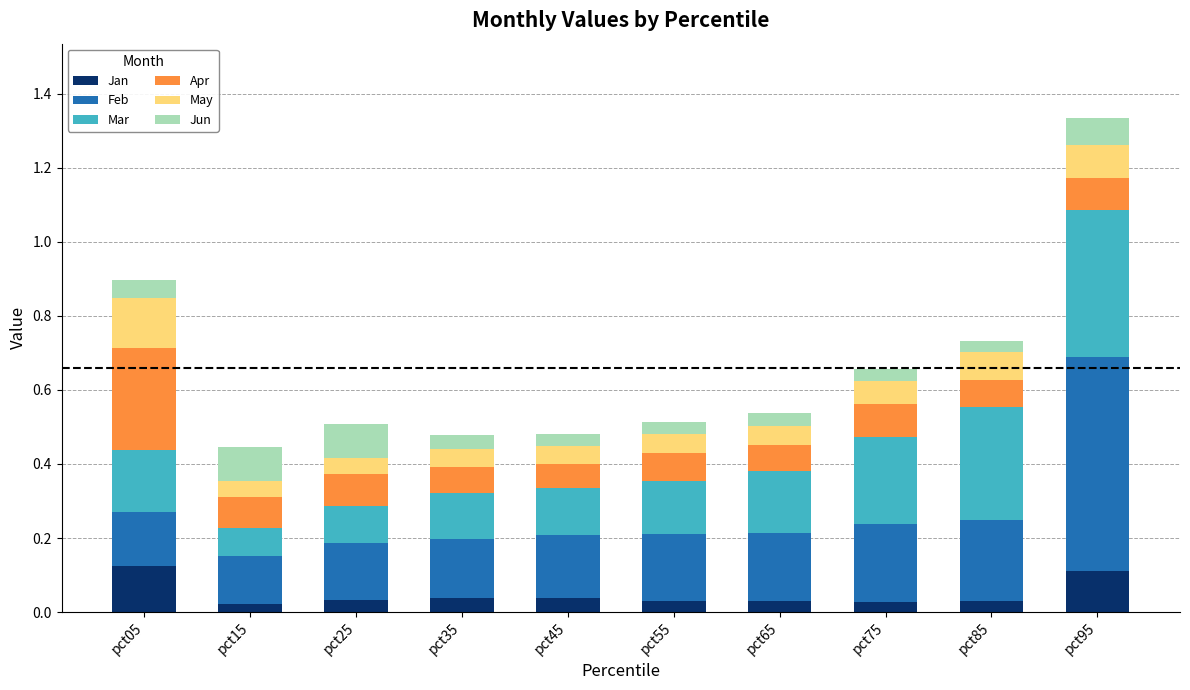

At which category is the sum across all series the highest?

pct95